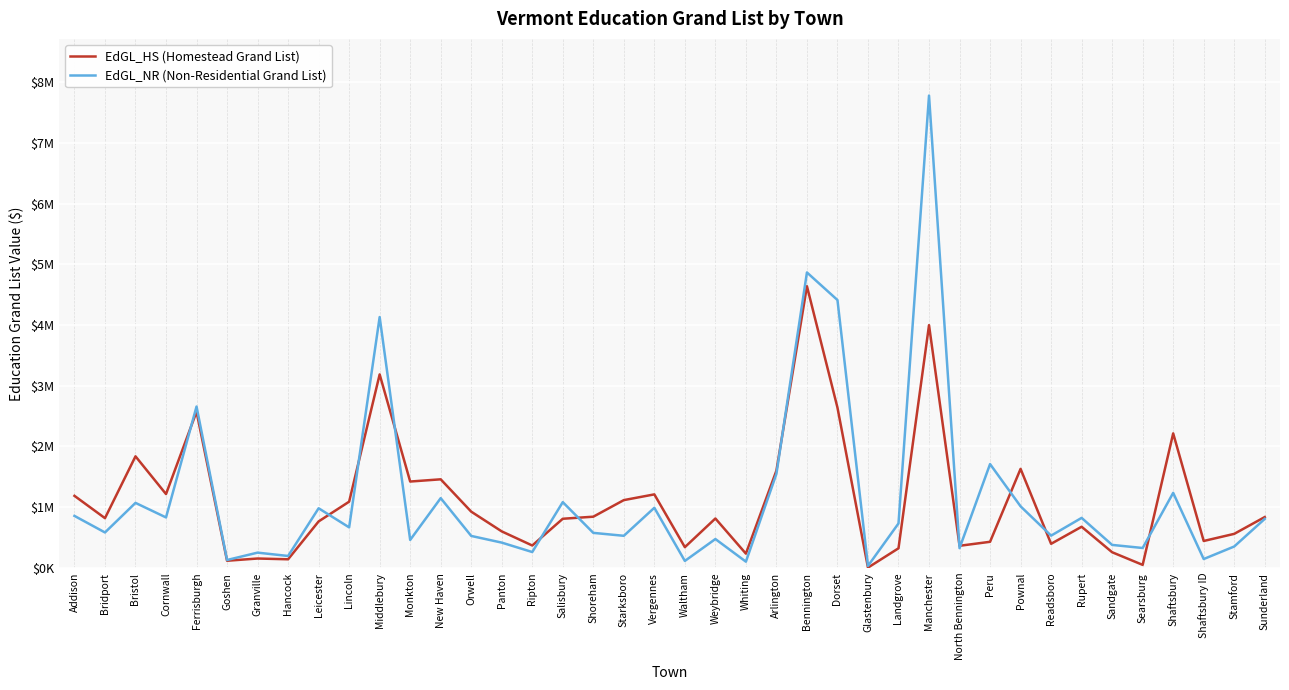

Which series changed the most between New Haven and Weybridge?

EdGL_NR (Non-Residential Grand List)